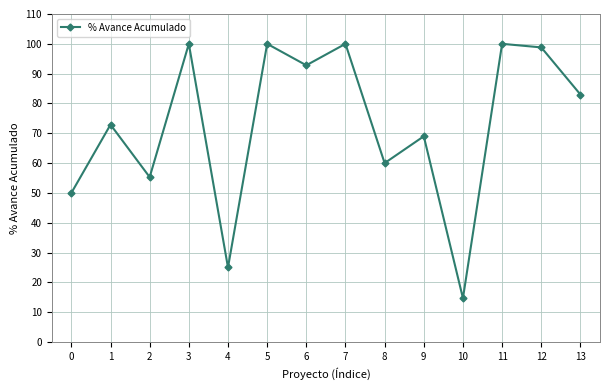

Where is the first local minimum?

2